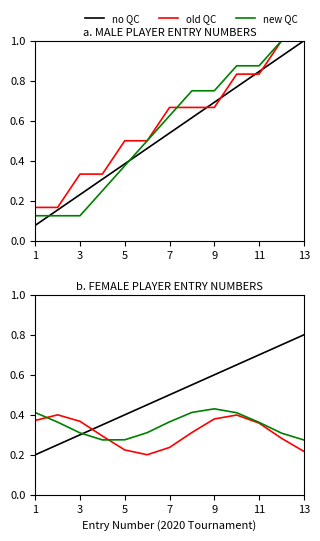

What is the lowest value of the new QC series?

0.3